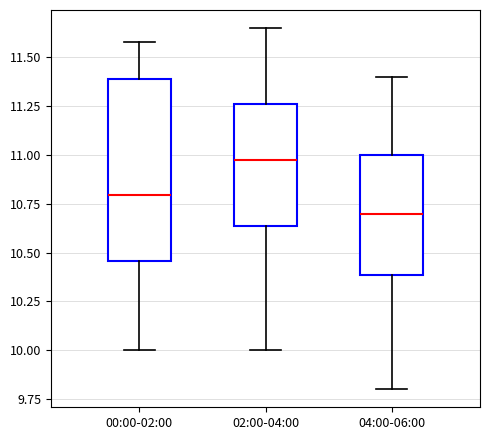

Where does the upper whisker of the box for 00:00-02:00 end on the y-axis? The values are not printed on the chart, so give them approximately, as read against the axis.

11.60